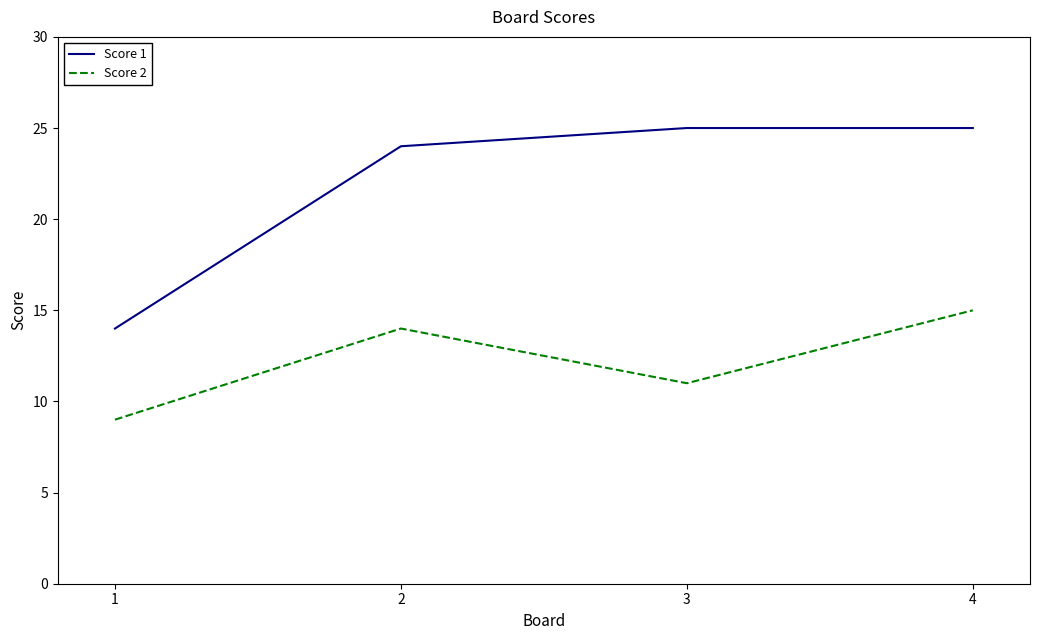

Is it true that Score 2 equals 5 at 1?

False